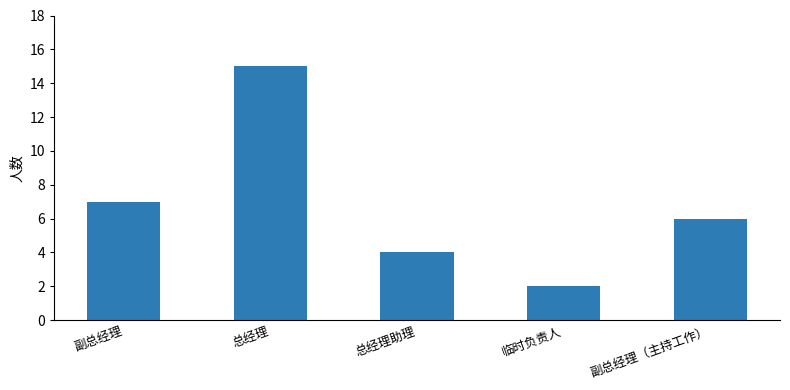

Read the value at 副总经理（主持工作）, to the nearest 5.

5